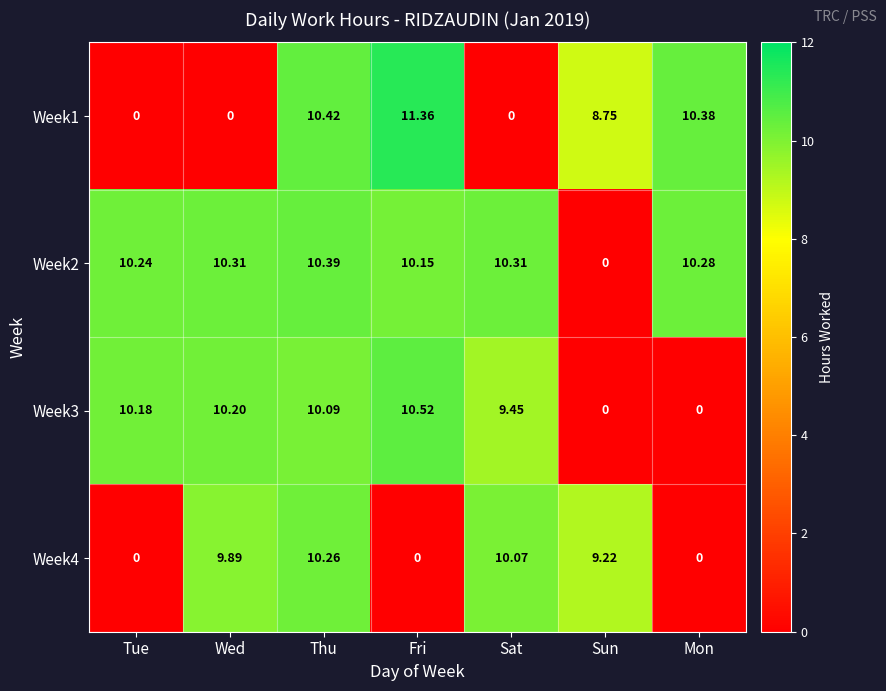

Which label corresponds to the largest value in the chart?

Fri